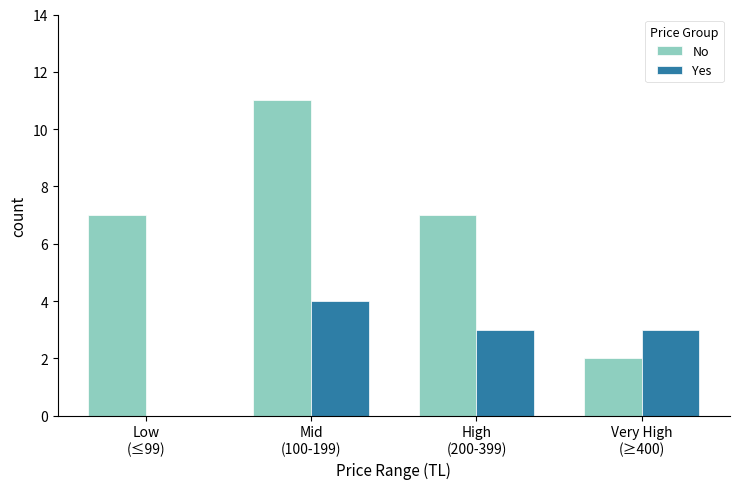

What is the sum of all Yes values?

10